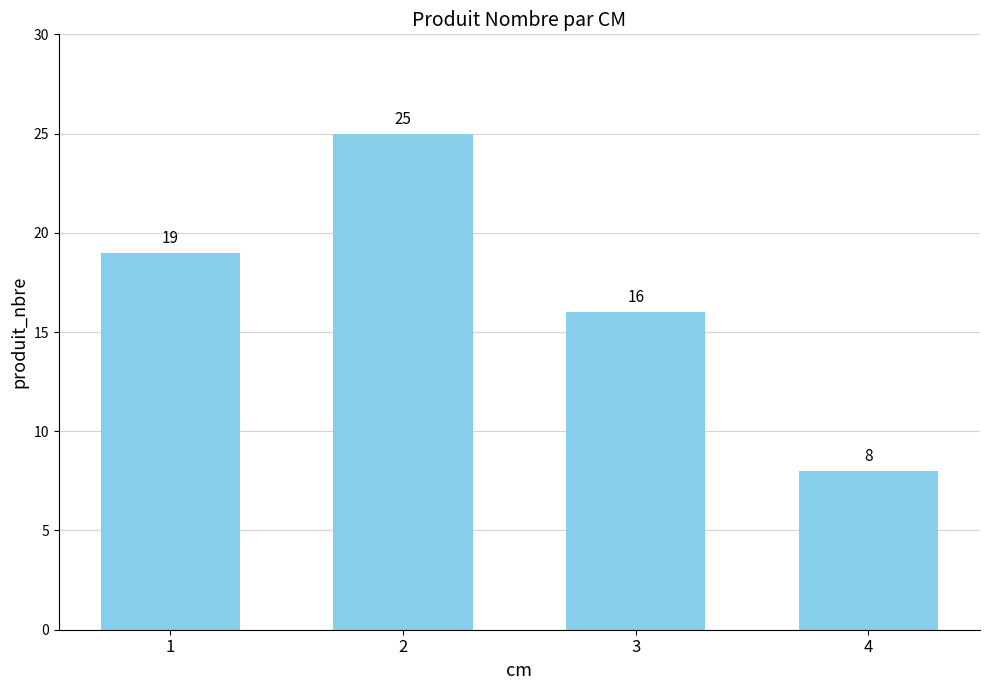

Reading right to left, list all the values displayed in this chart.

4=8	3=16	2=25	1=19